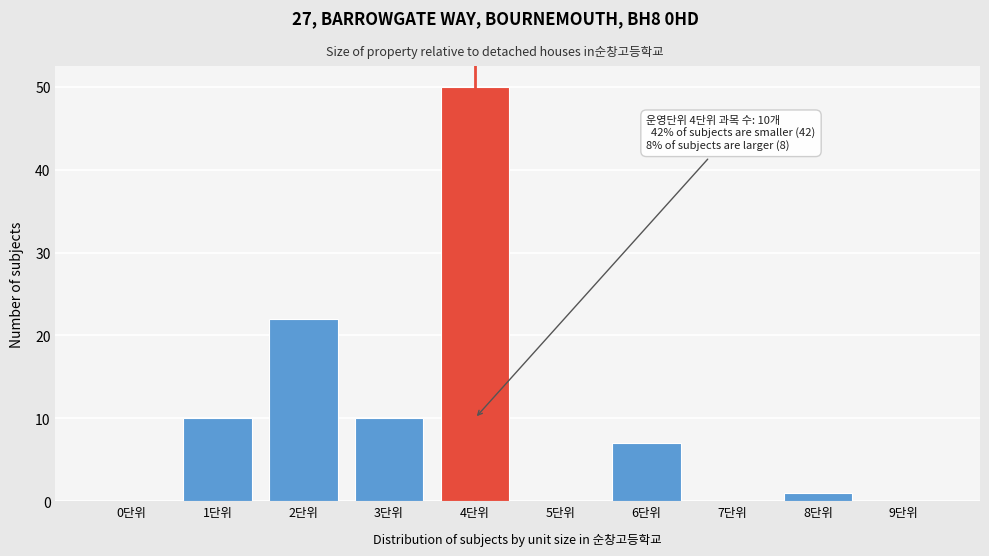

Reading left to right, list all the values displayed in this chart.

0단위=0	1단위=10	2단위=22	3단위=10	4단위=50	5단위=0	6단위=7	7단위=0	8단위=1	9단위=0